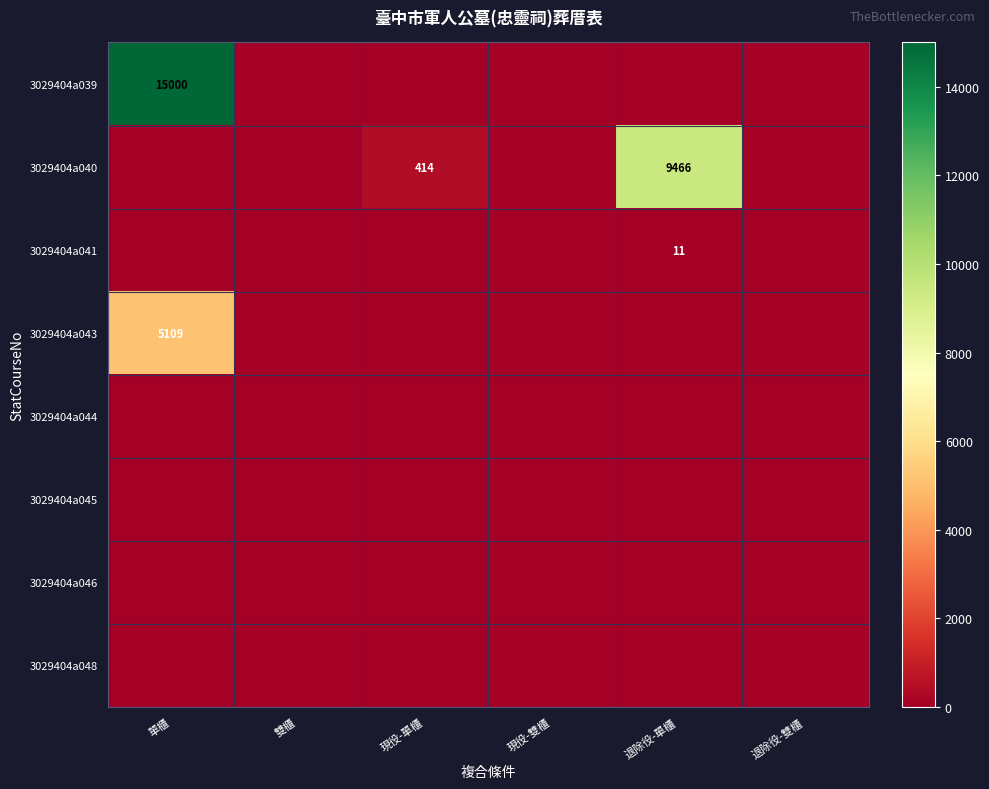

Is the value of 3029404a040 at 退除役-雙櫃 greater than the value of 3029404a044 at 雙櫃?

No